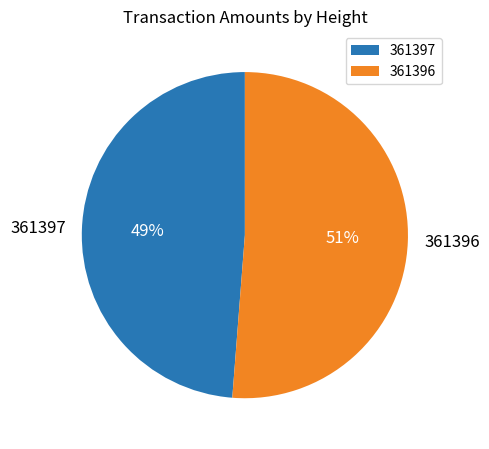

To the nearest percent, what is the difference between the 361397 and 361396 slice percentages?

2%